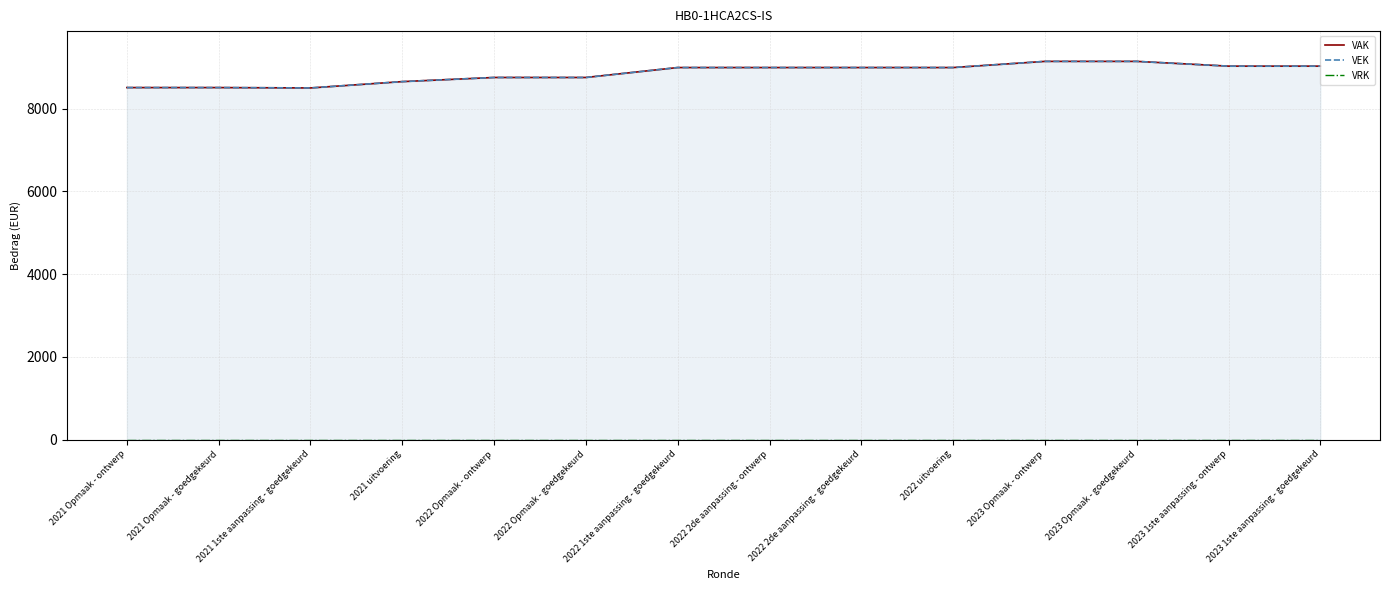

At how many categories does at least one series exceed 4233?

14